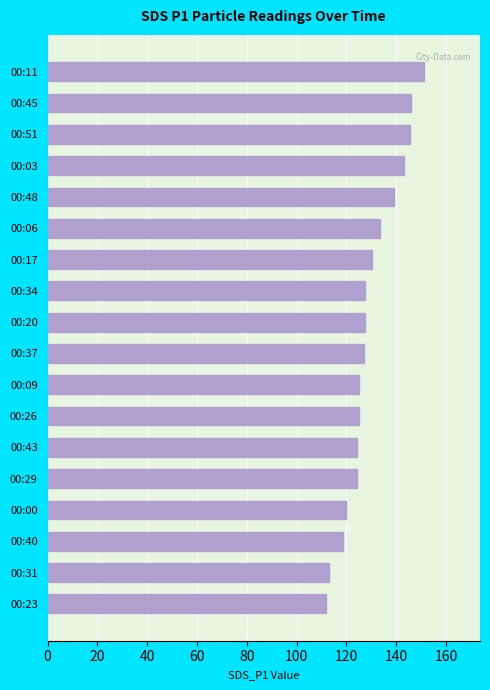

At which label is the value closest to 131?

00:17